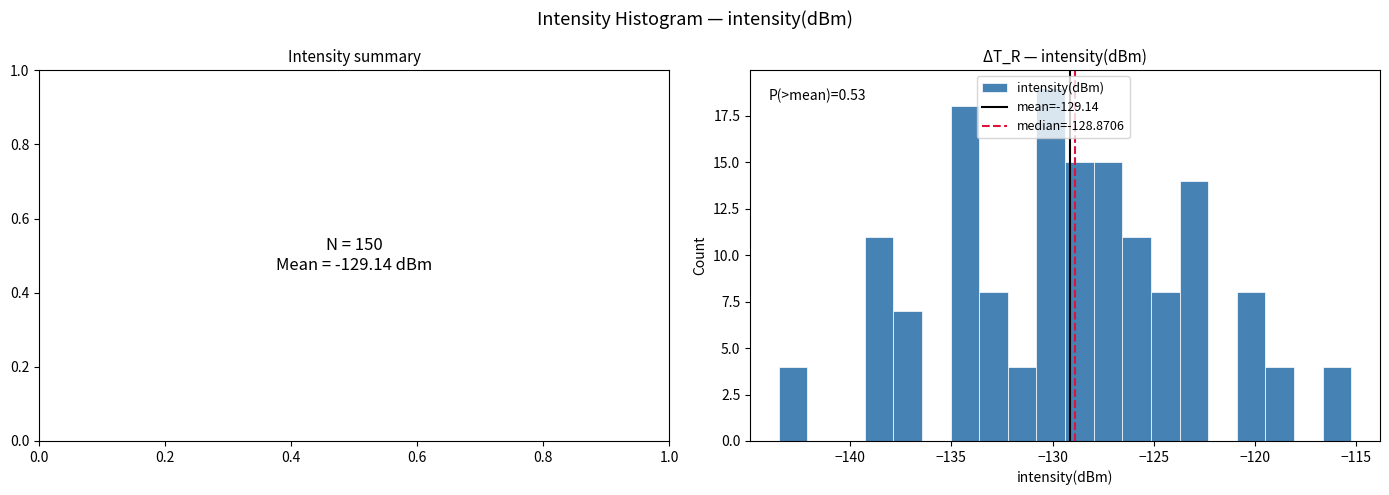

Read against the x-axis, roughly where is the centre of the tallest bar?

-130.0